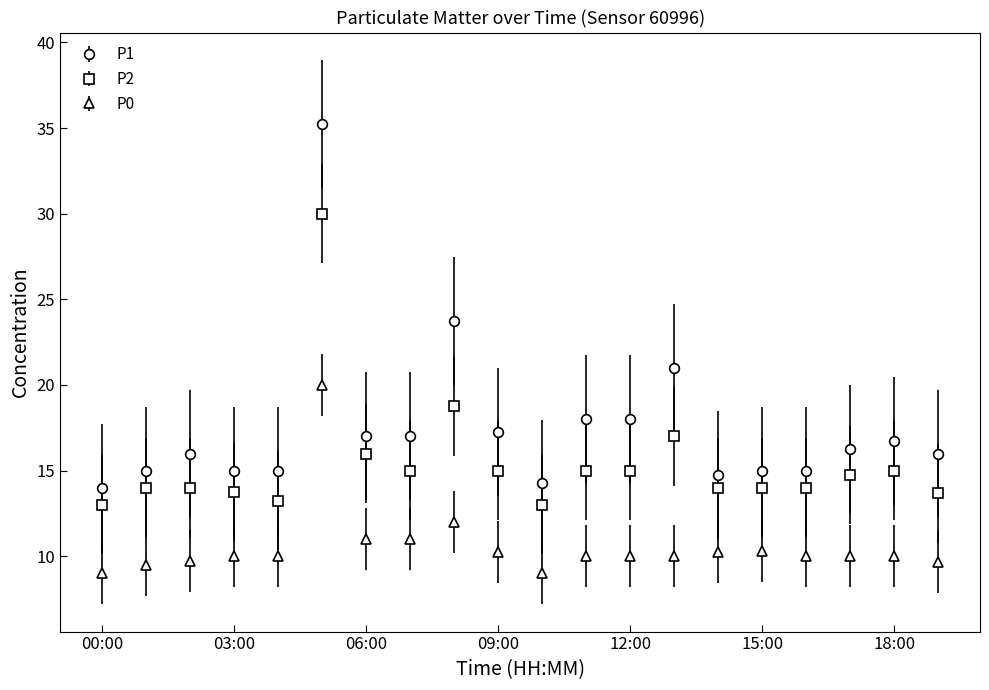

How many lines are shown in the chart?

3